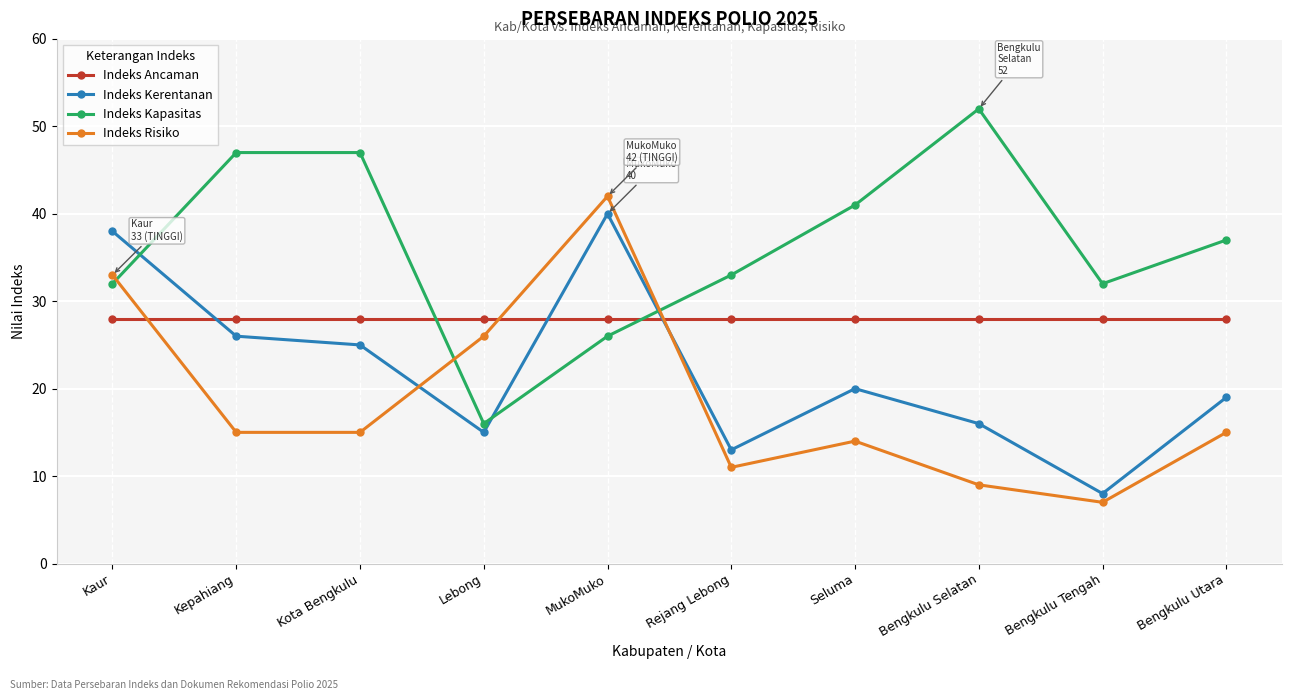

Rank the series at Bengkulu Utara from lowest to highest value.

Indeks Risiko, Indeks Kerentanan, Indeks Ancaman, Indeks Kapasitas